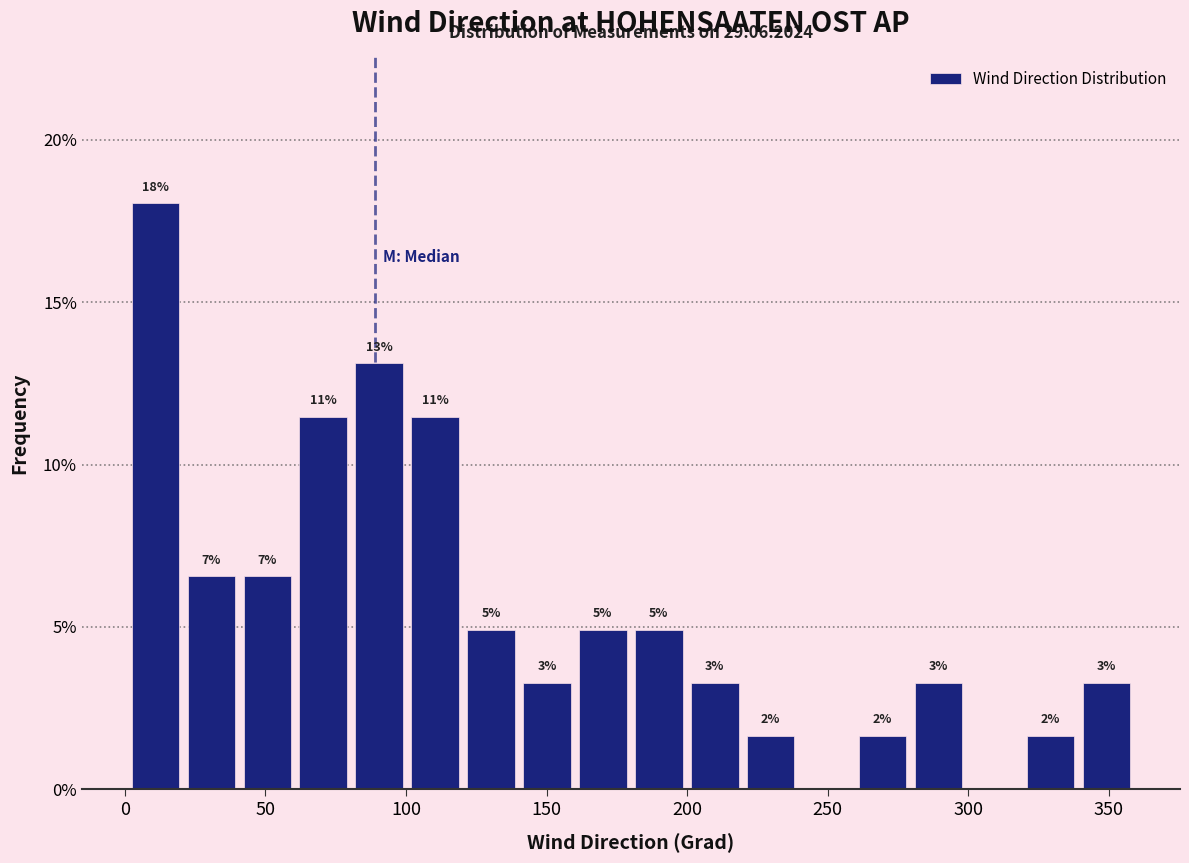

Read against the x-axis, roughly where is the centre of the tallest bar?

10